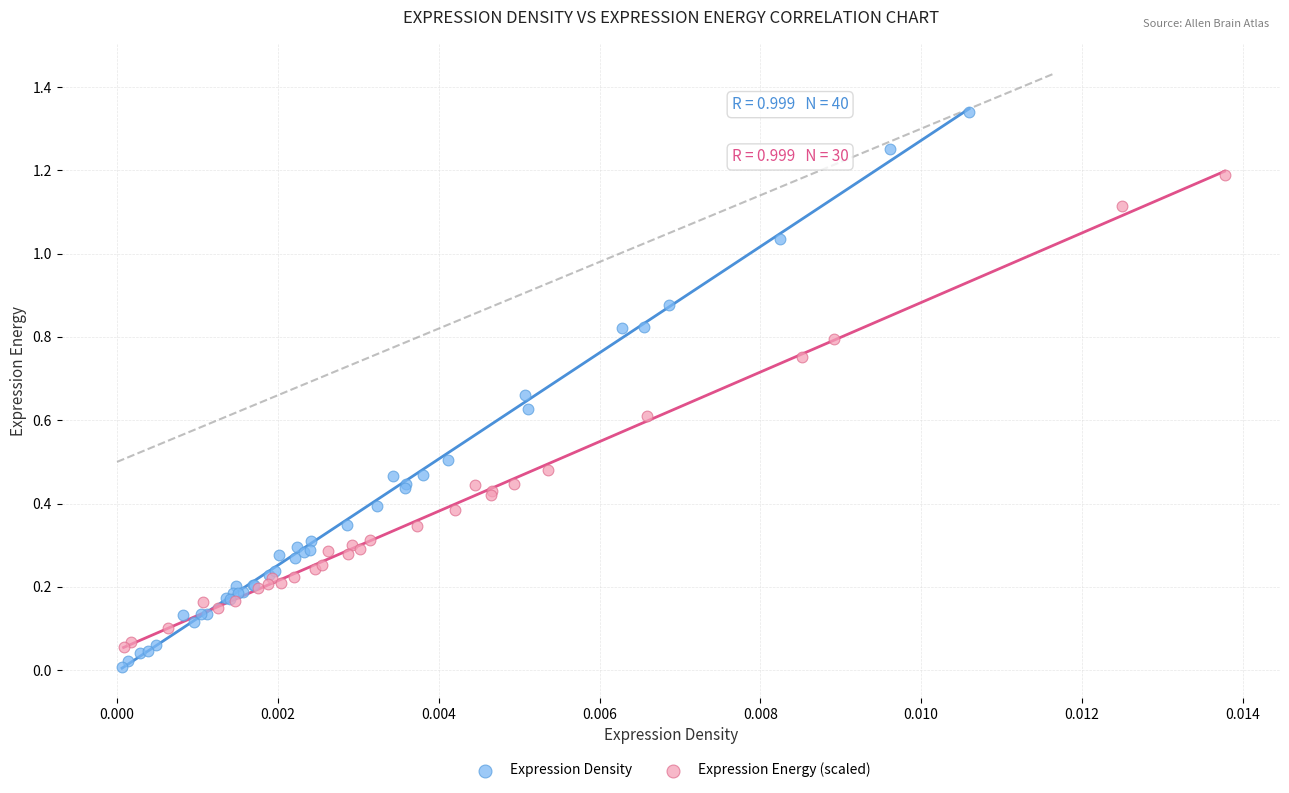

Which series has the largest Y range (max minus min)?

Expression Density